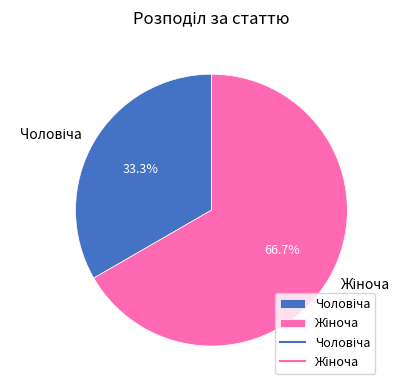

To the nearest percent, what is the difference between the largest and smallest slice percentages?

33%